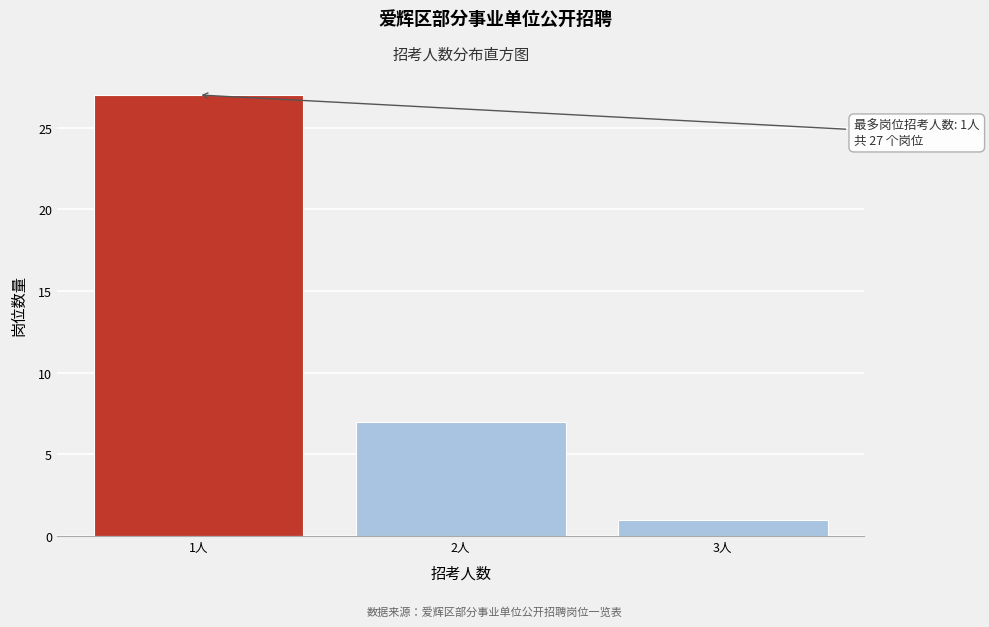

Reading right to left, list all the values displayed in this chart.

3人=1	2人=7	1人=27